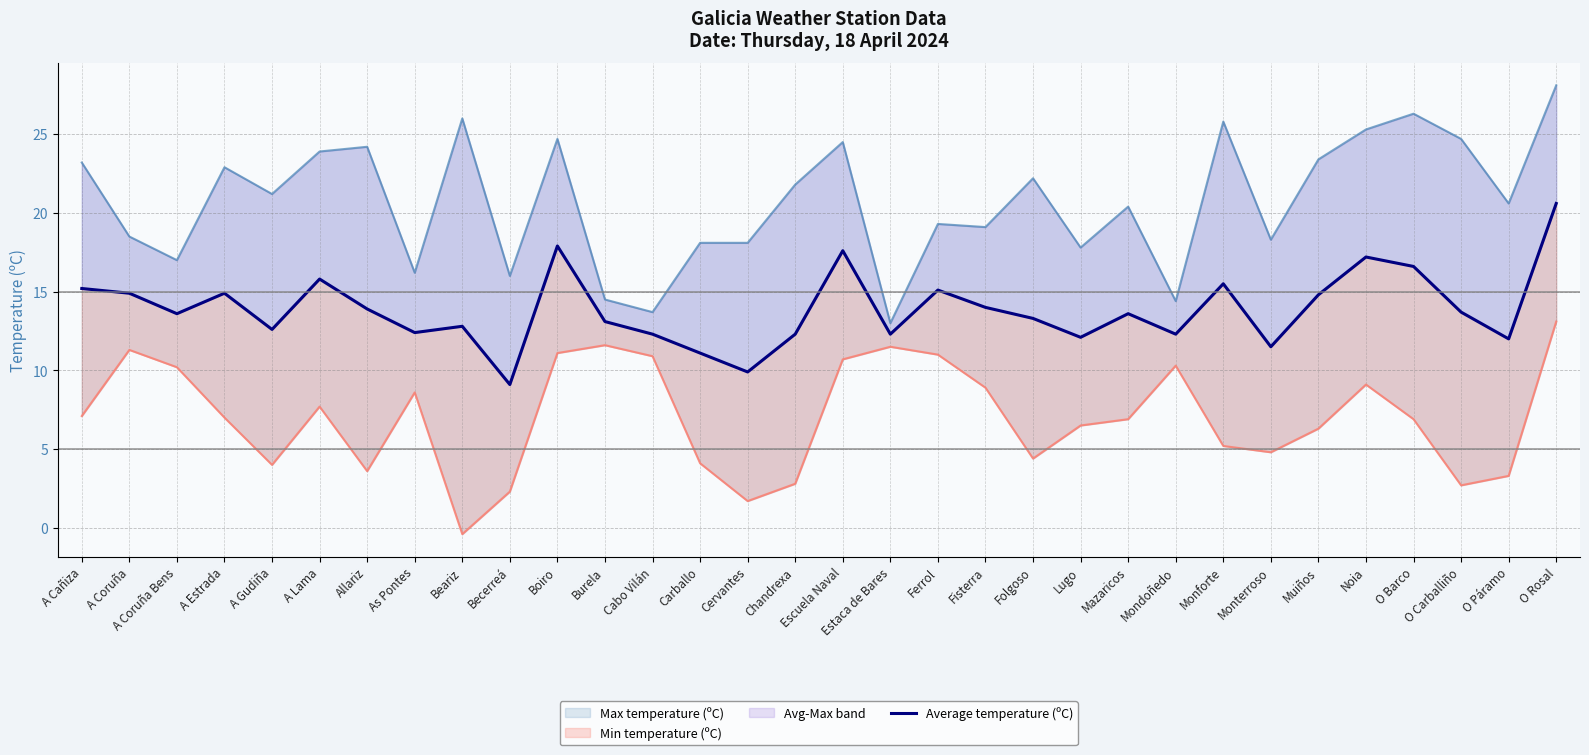

What is the sum of the values at Chandrexa and Carballo?

23.4